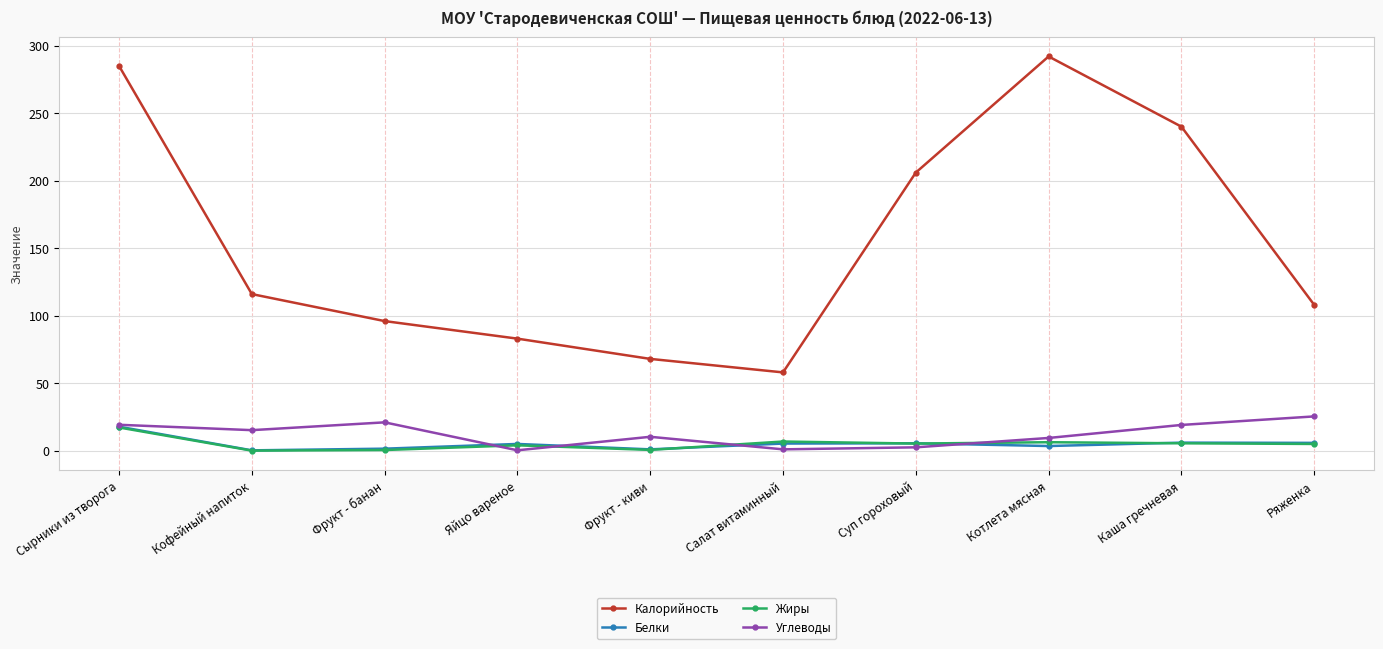

Which series has the widest spread of values?

Калорийность